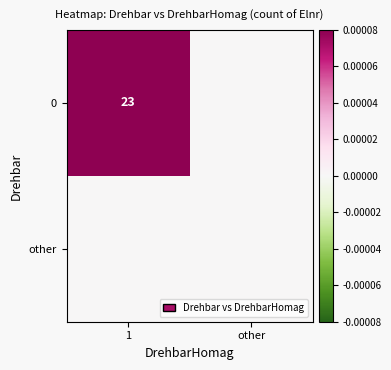

The 0 series shows 23 at 1. True or false?

True